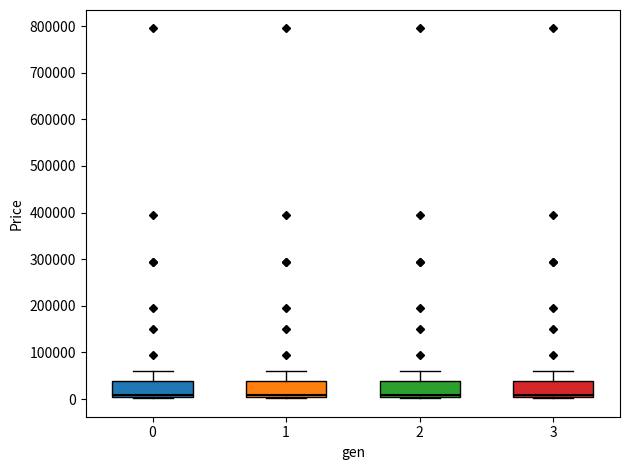

Reading left to right, read every box against the y-axis: the position of its median line, the range the box covers, and the ends of its whiskers. The values are not printed on the chart, so give them approximately, as read against the axis.

0: median 10000, box 0 to 40000, whiskers 0 to 60000
1: median 10000, box 0 to 40000, whiskers 0 to 60000
2: median 10000, box 0 to 40000, whiskers 0 to 60000
3: median 10000, box 0 to 40000, whiskers 0 to 60000